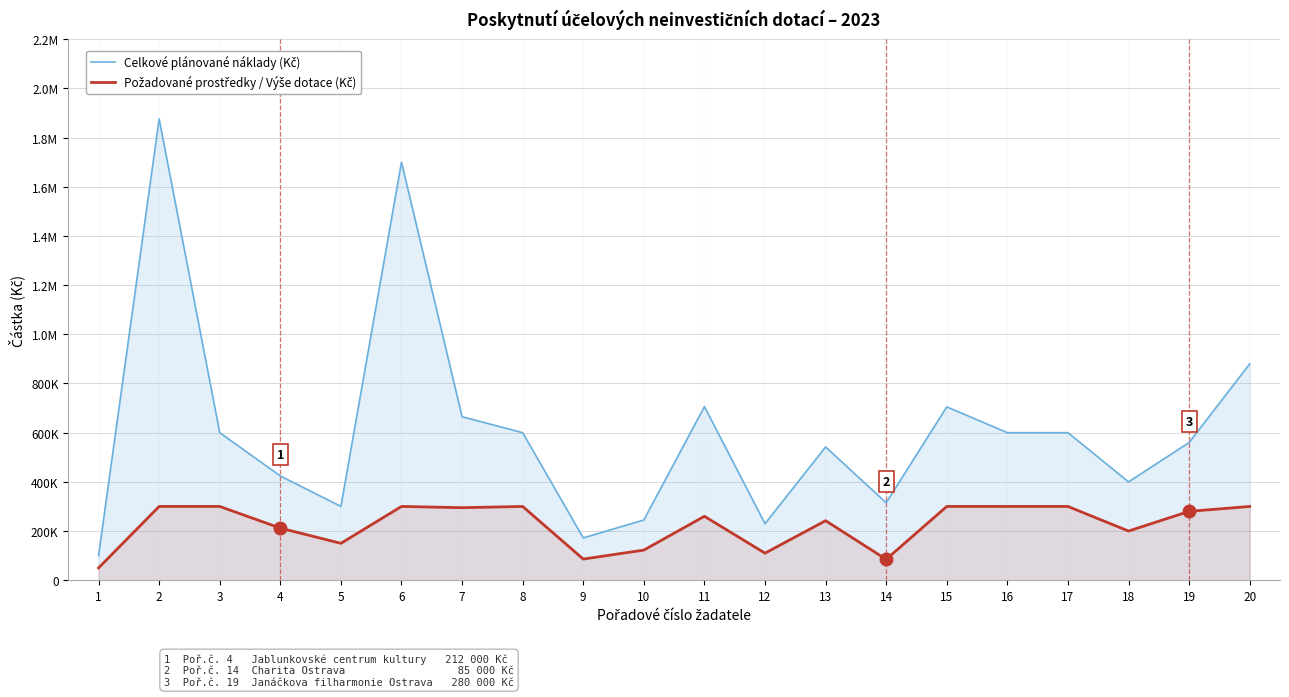

Rank the series by their average value, from lowest to highest.

Požadované prostředky / Výše dotace (Kč), Celkové plánované náklady (Kč)